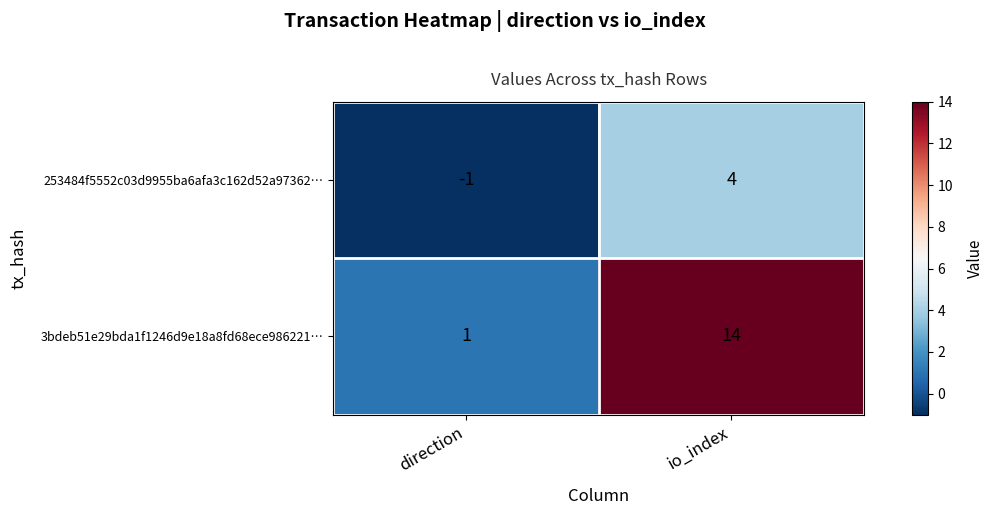

Where is 3bdeb51e29bda1f1246d9e18a8fd68ece986221… nearest to the value 7?

direction